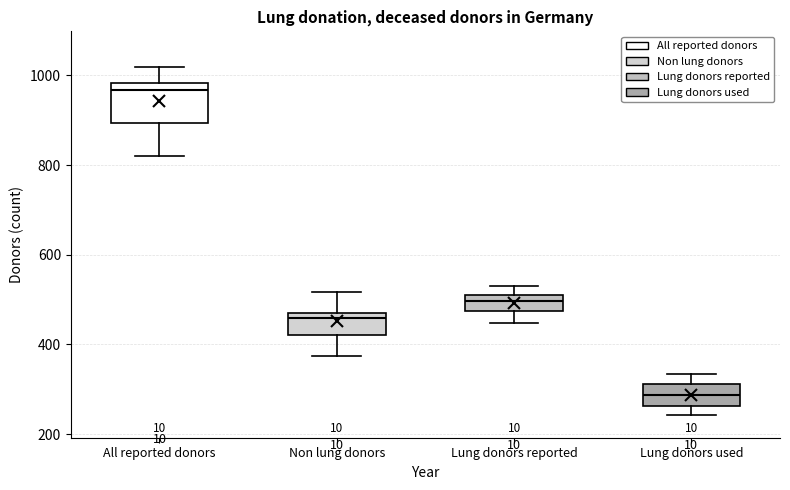

Reading left to right, read every box against the y-axis: the position of its median line, the range the box covers, and the ends of its whiskers. The values are not printed on the chart, so give them approximately, as read against the axis.

All reported donors: median 960, box 900 to 980, whiskers 820 to 1020
Non lung donors: median 460, box 420 to 480, whiskers 380 to 520
Lung donors reported: median 500 (inside the box), box 480 to 500, whiskers 440 to 540
Lung donors used: median 280, box 260 to 320, whiskers 240 to 340